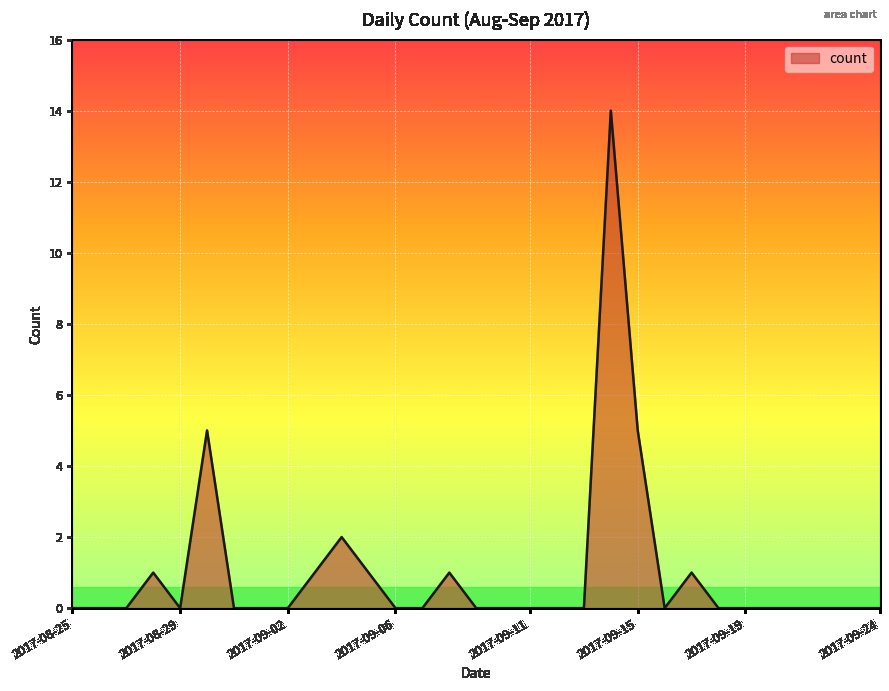

What is the maximum value shown in the chart?

14